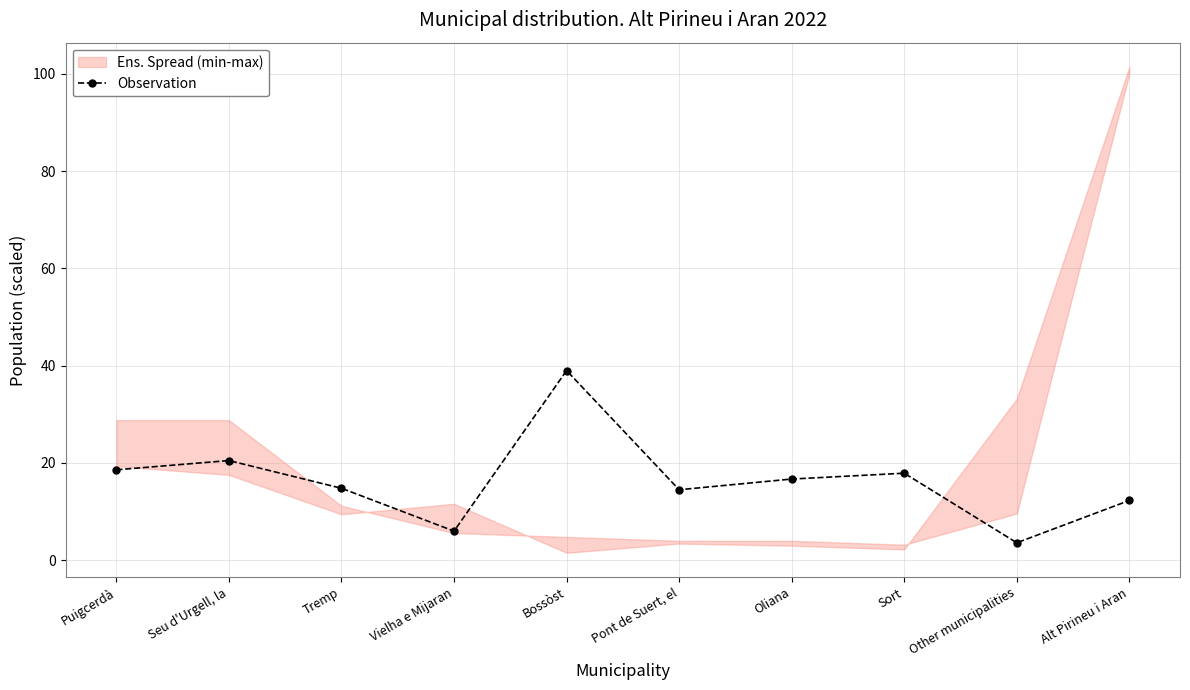

Count the number of values greater than 16.

5